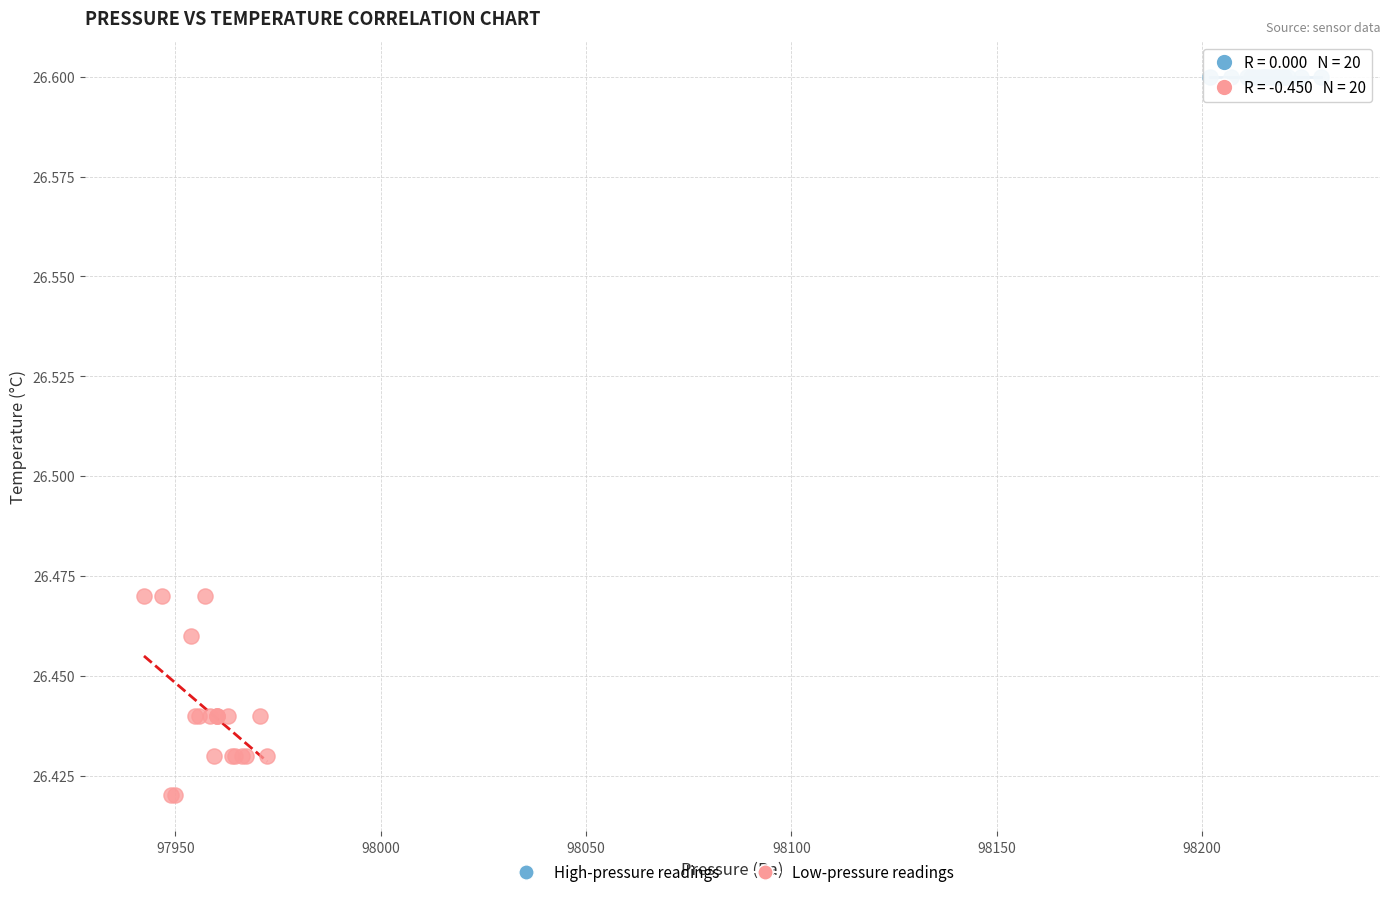

Which series contains the lowest Y value?

Low-pressure readings